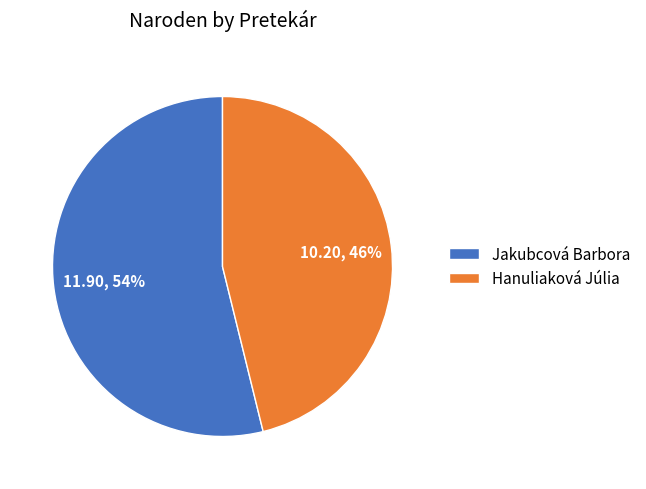

Which slice is the smallest?

Hanuliaková Júlia